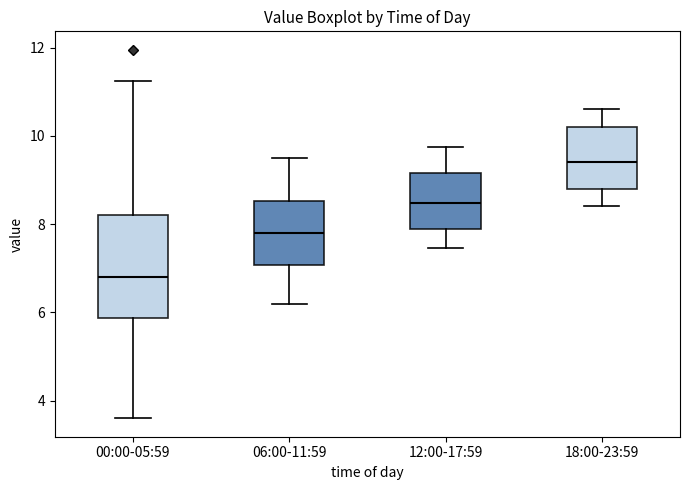

Comparing the boxes themselves (not the whiskers), which one is the tallest?

00:00-05:59